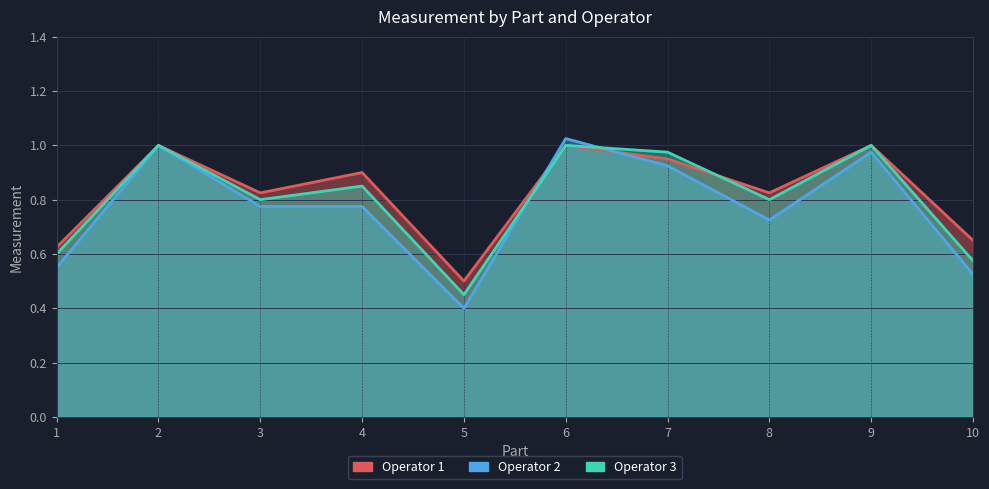

Is it true that Operator 2 equals 1.0 at 9?

True